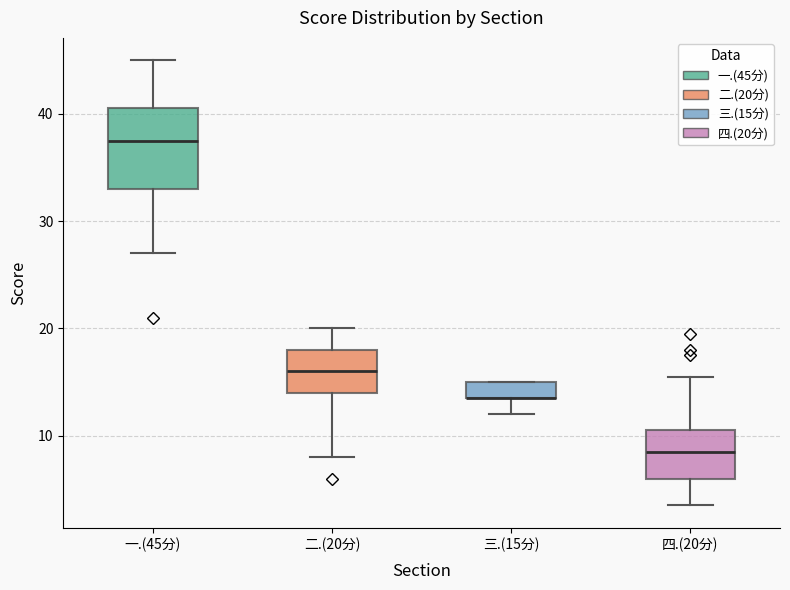

Where is the lower edge of the box for 四.(20分) on the y-axis? The values are not printed on the chart, so give them approximately, as read against the axis.

6